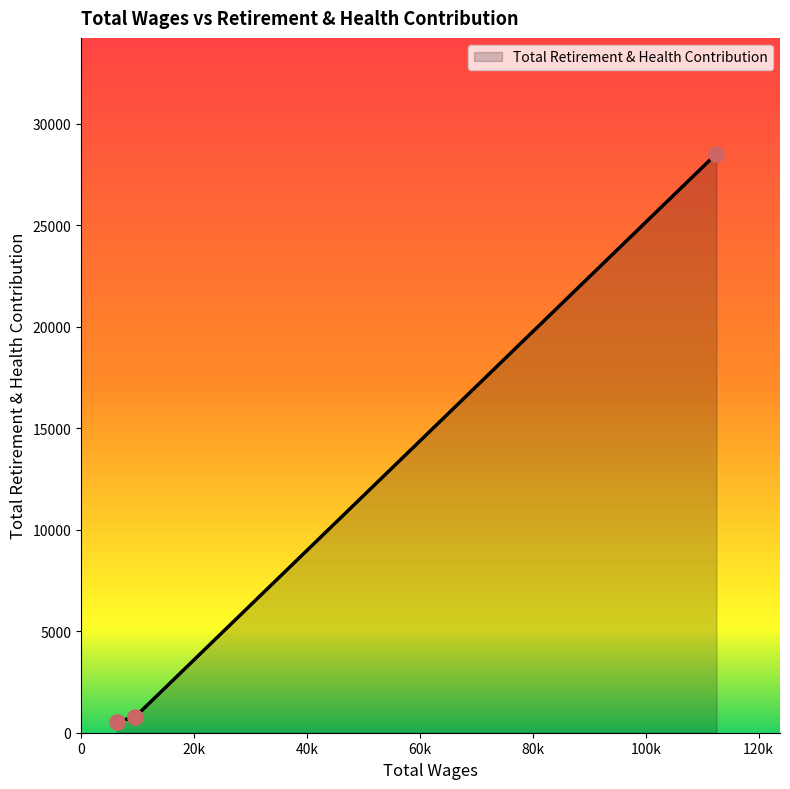

What is the difference between the maximum and minimum values?

28002